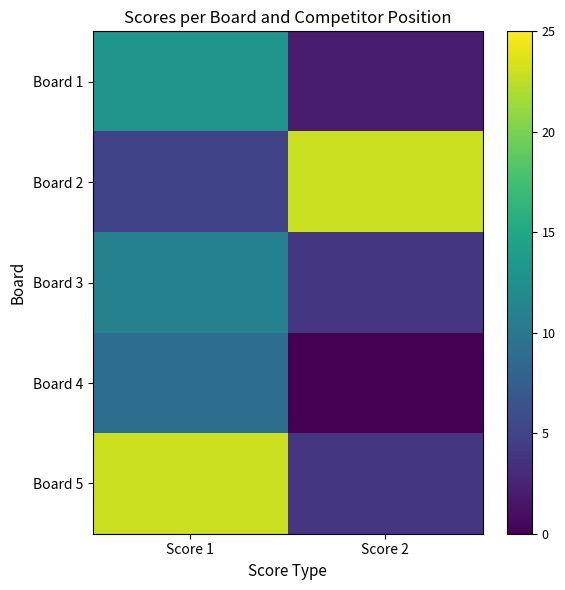

Reading left to right, extract all data points from this chart.

Board 1: Score 1=13	Score 2=2
Board 2: Score 1=5	Score 2=23
Board 3: Score 1=11	Score 2=4
Board 4: Score 1=9	Score 2=0
Board 5: Score 1=23	Score 2=4